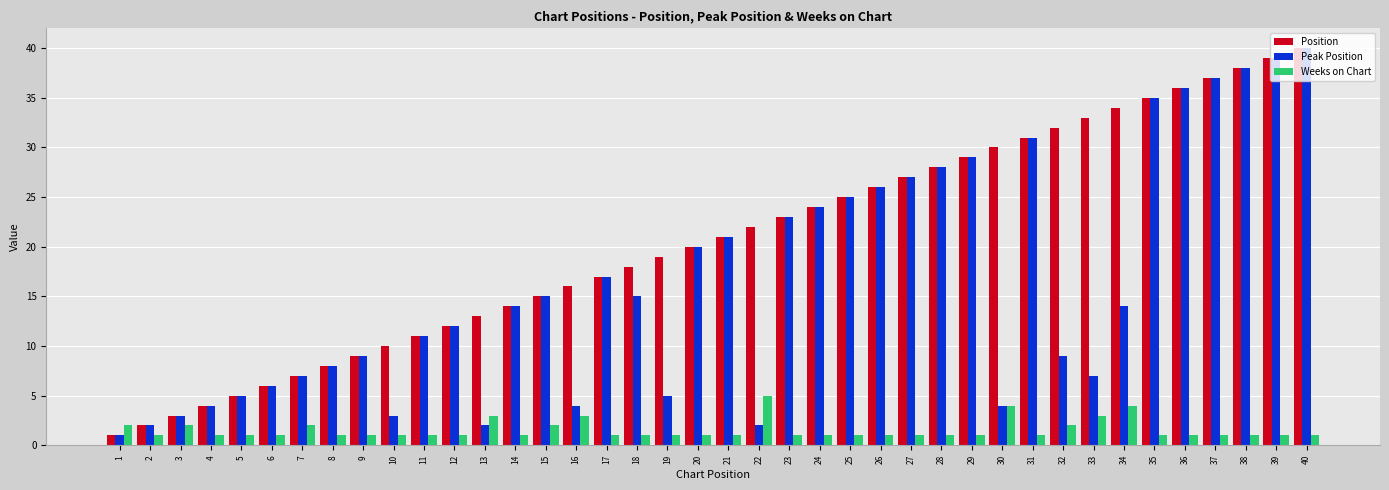

The Position series shows 10 at 10. True or false?

True